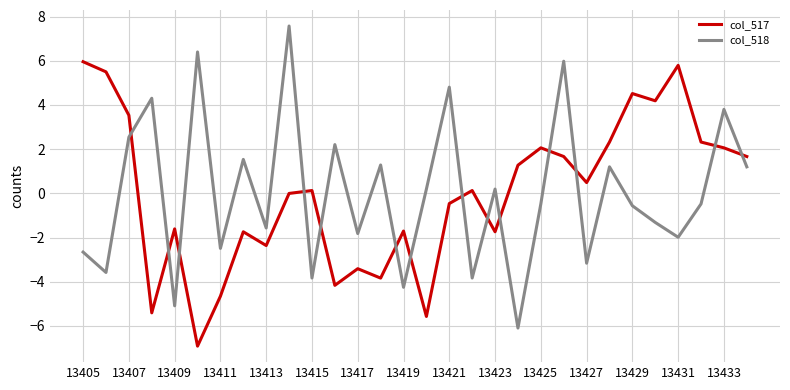

List the series in order of their peak value, lowest first.

col_517, col_518